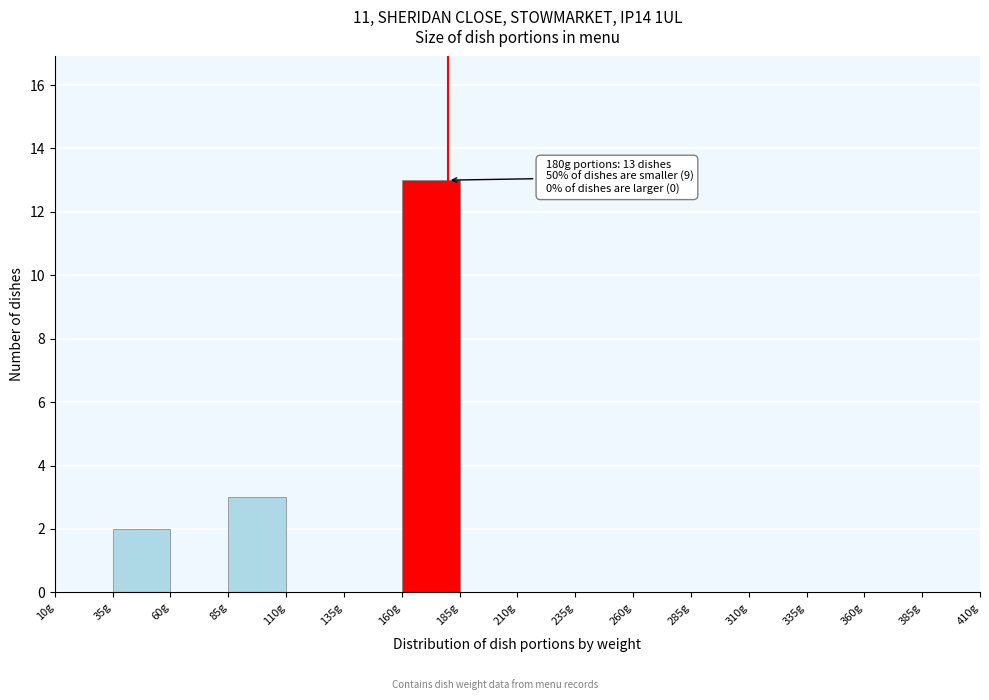

Over which range of the x-axis is the bar tallest?

160 to 185